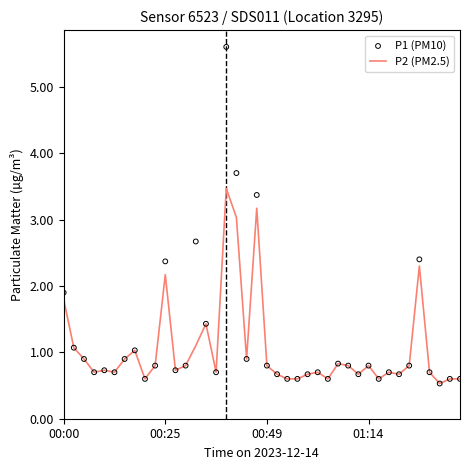

Which series contains the lowest Y value?

P2 (PM2.5)